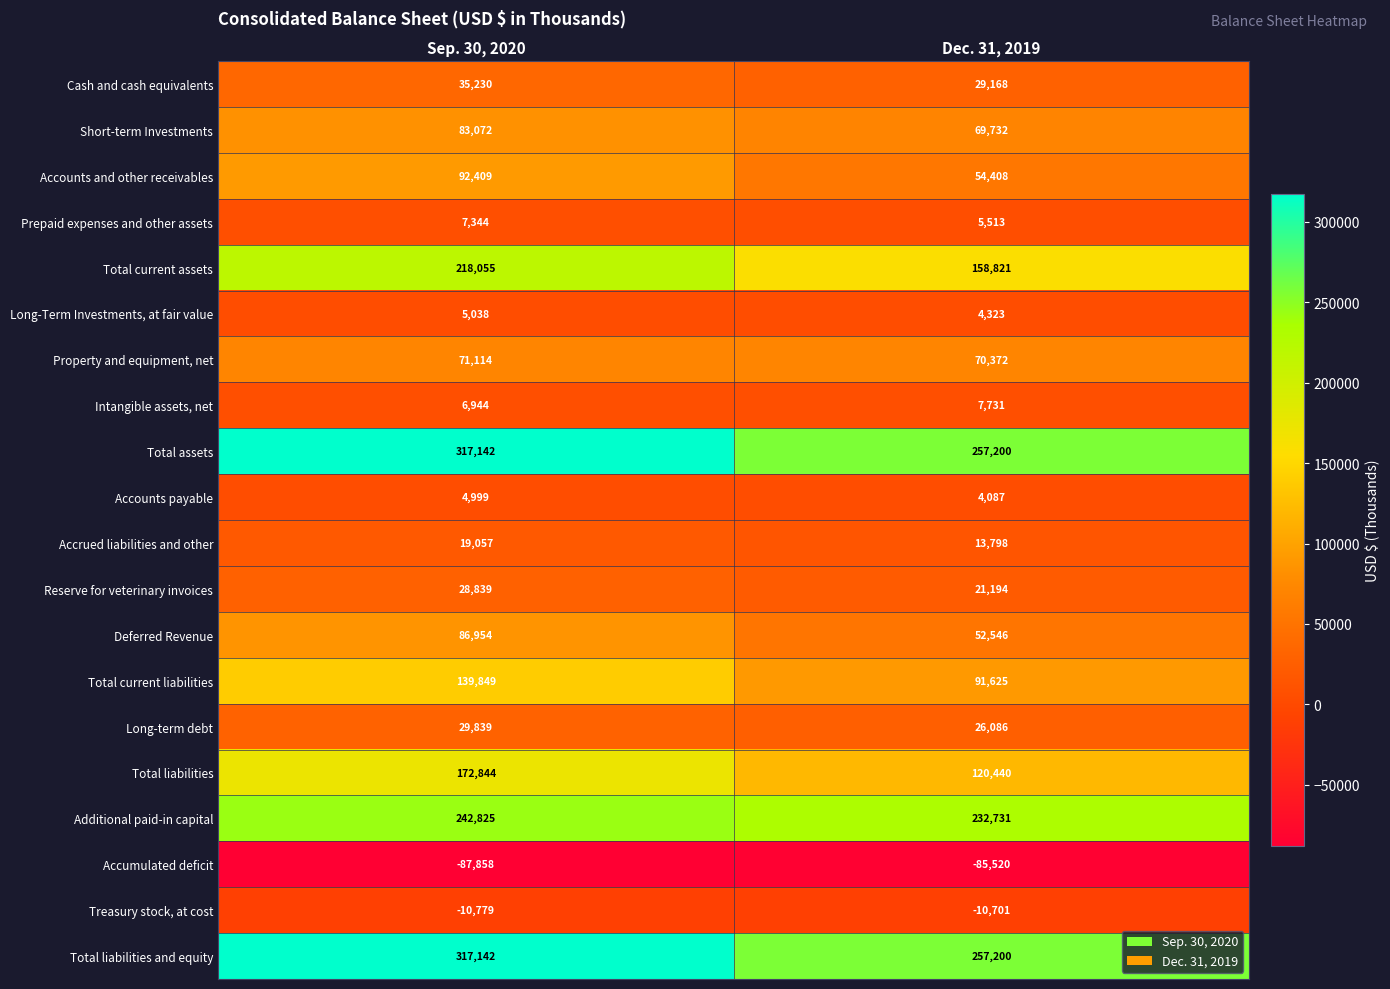

Read the Accounts payable value at Sep. 30, 2020, to the nearest 100.

5000